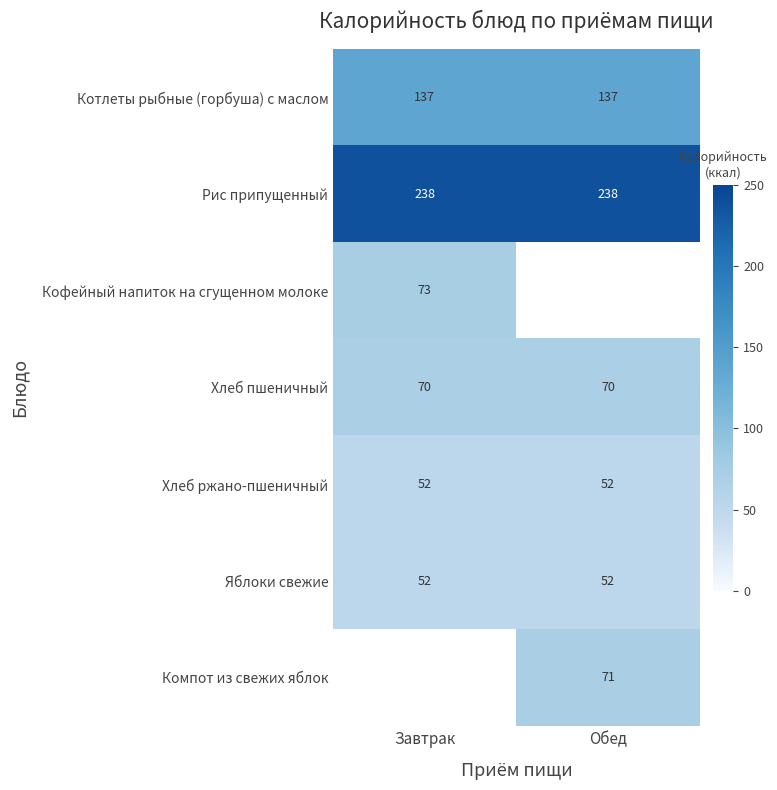

The Котлеты рыбные (горбуша) с маслом series shows 137 at Обед. True or false?

True